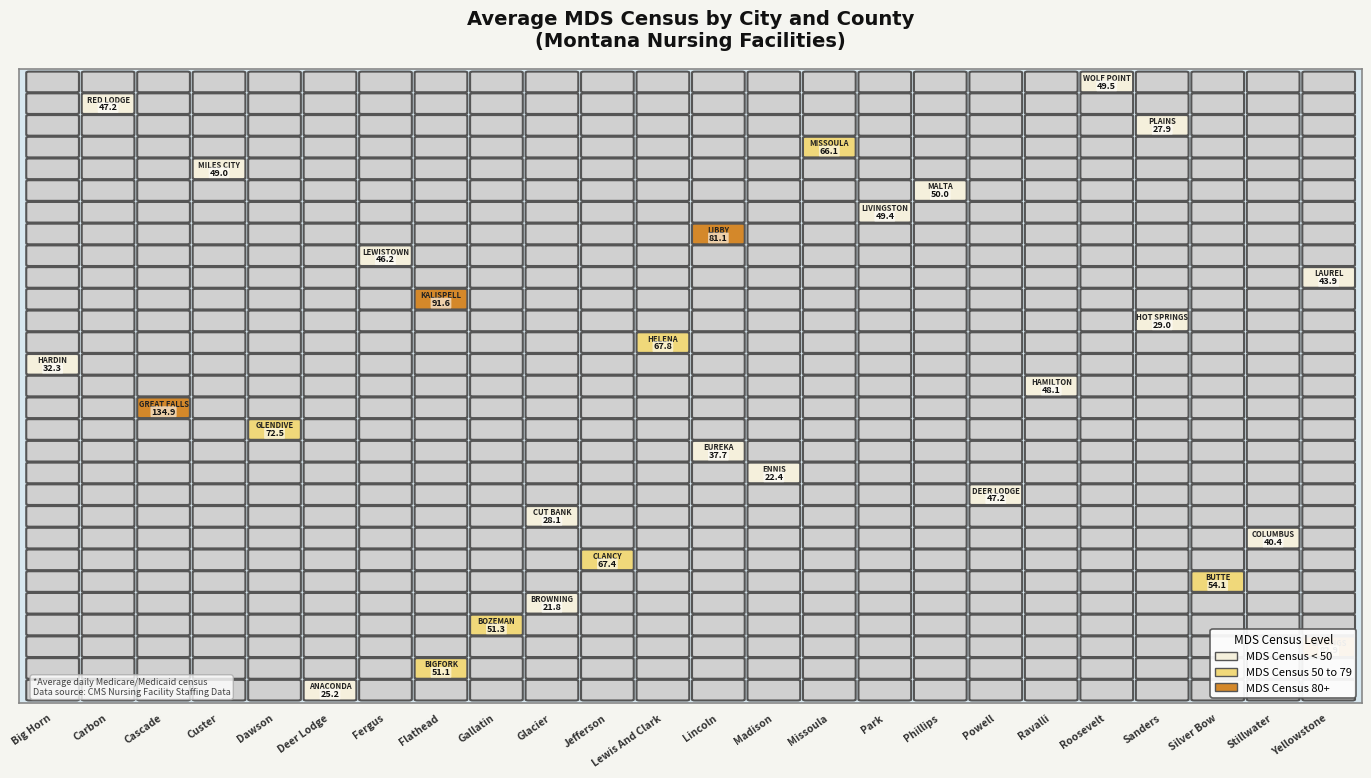

What is the total value across all series at Yellowstone?

82.9